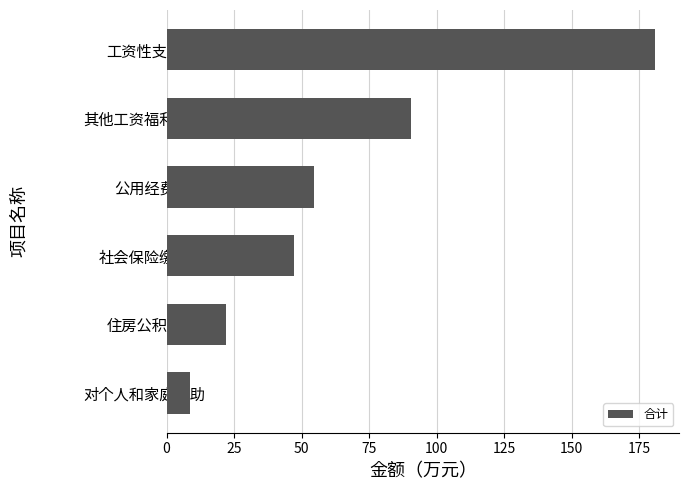

What is the maximum value shown in the chart?

180.9